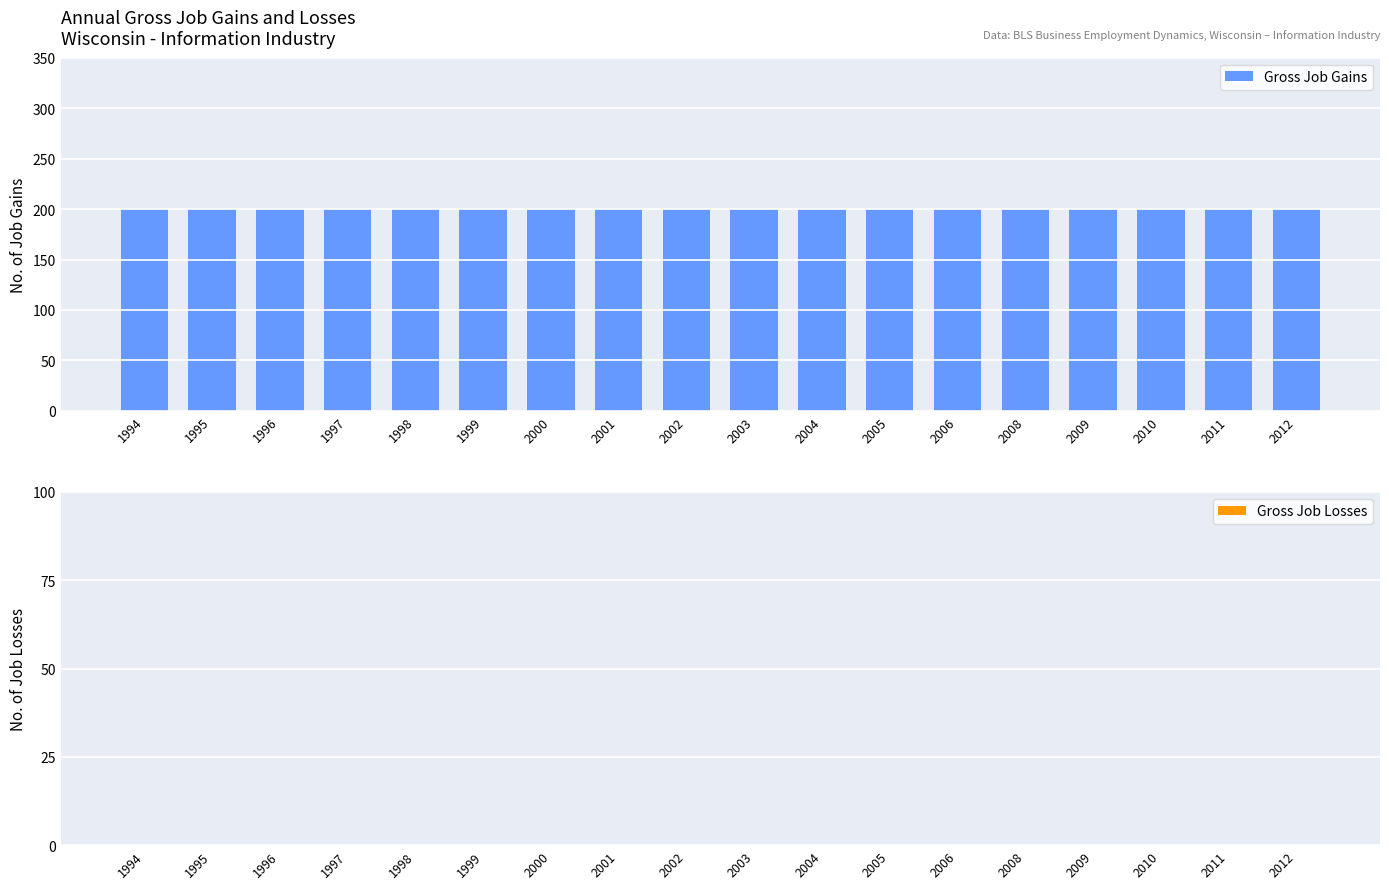

Which series has the largest range (max minus min)?

Gross Job Gains